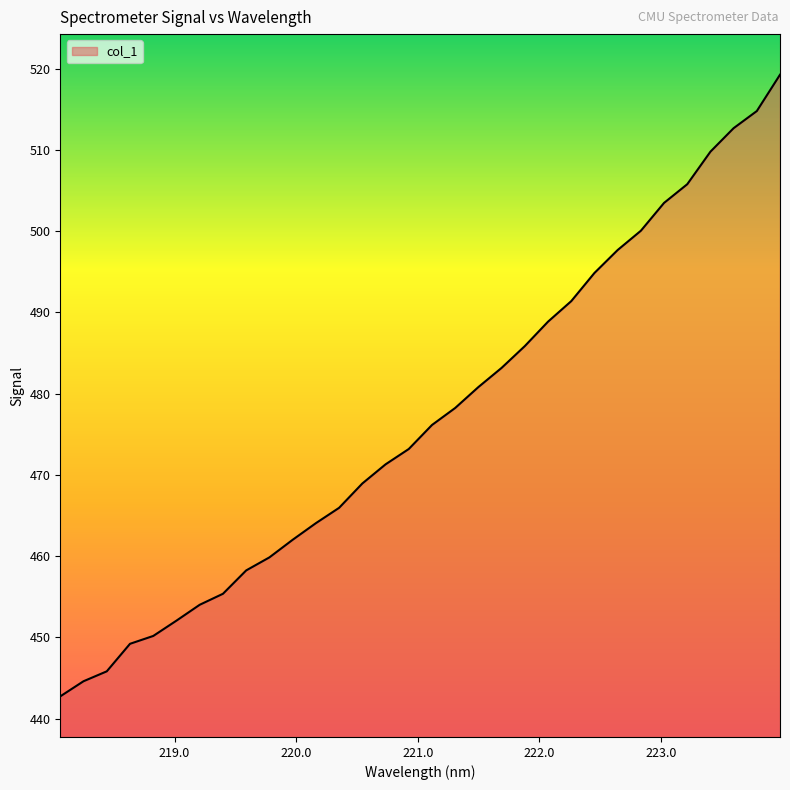

What is the greatest value displayed?

519.3